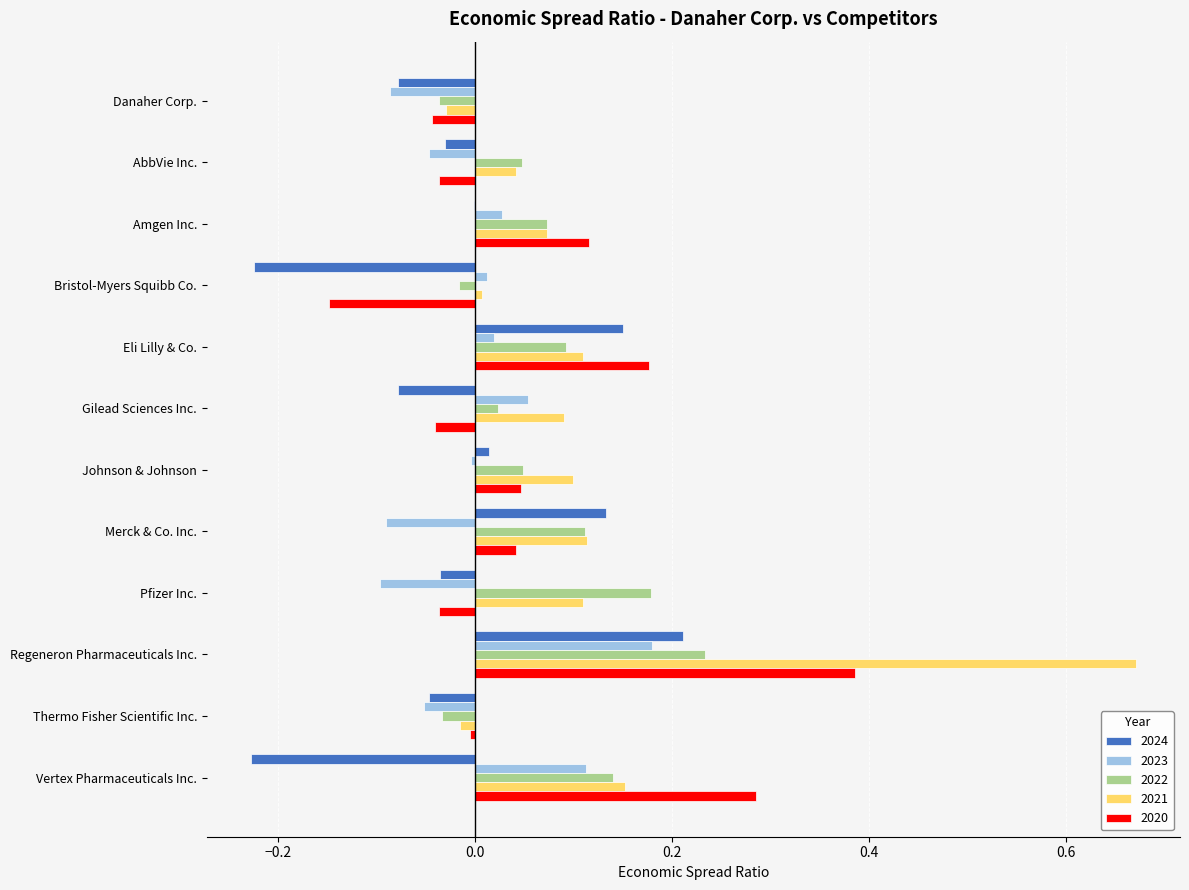

How many series are shown in this chart?

5